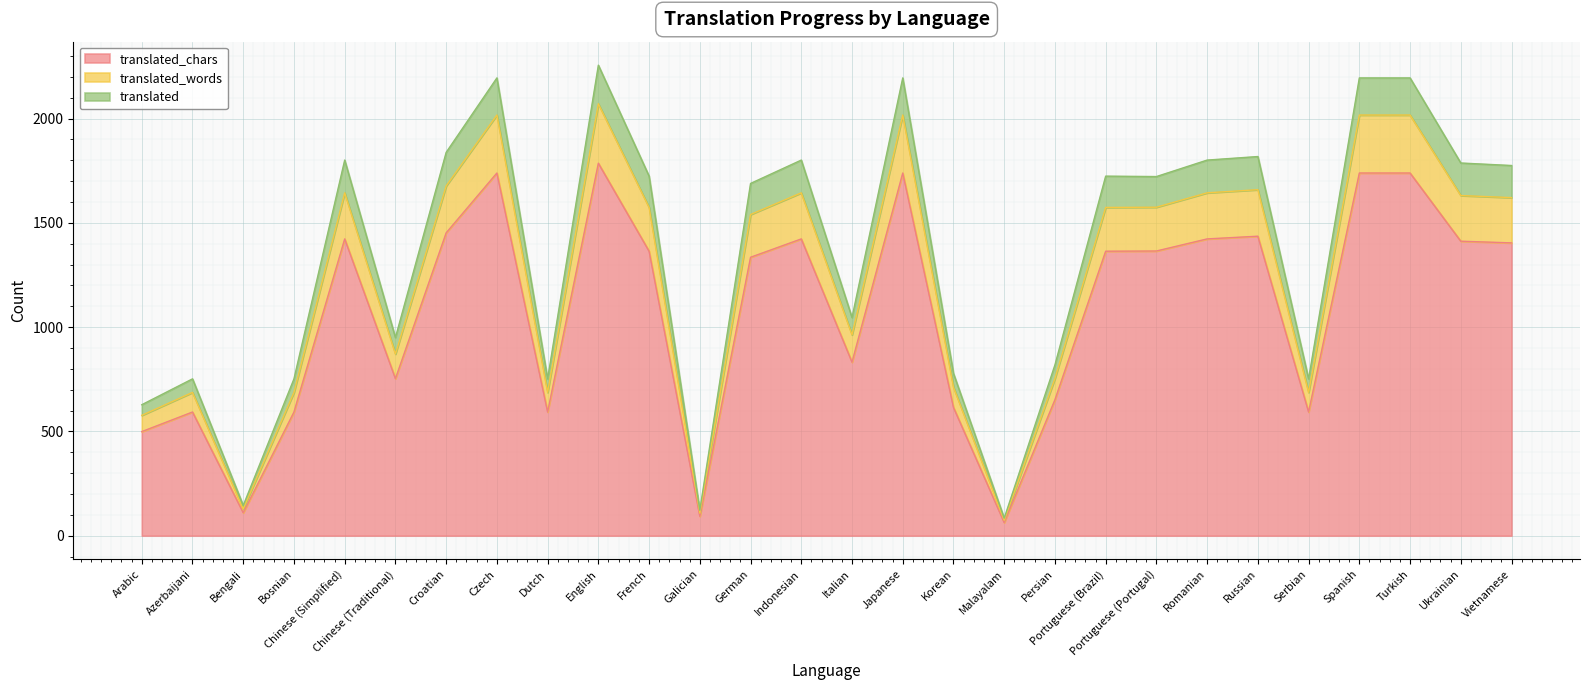

What is the maximum value for translated_words?

2071